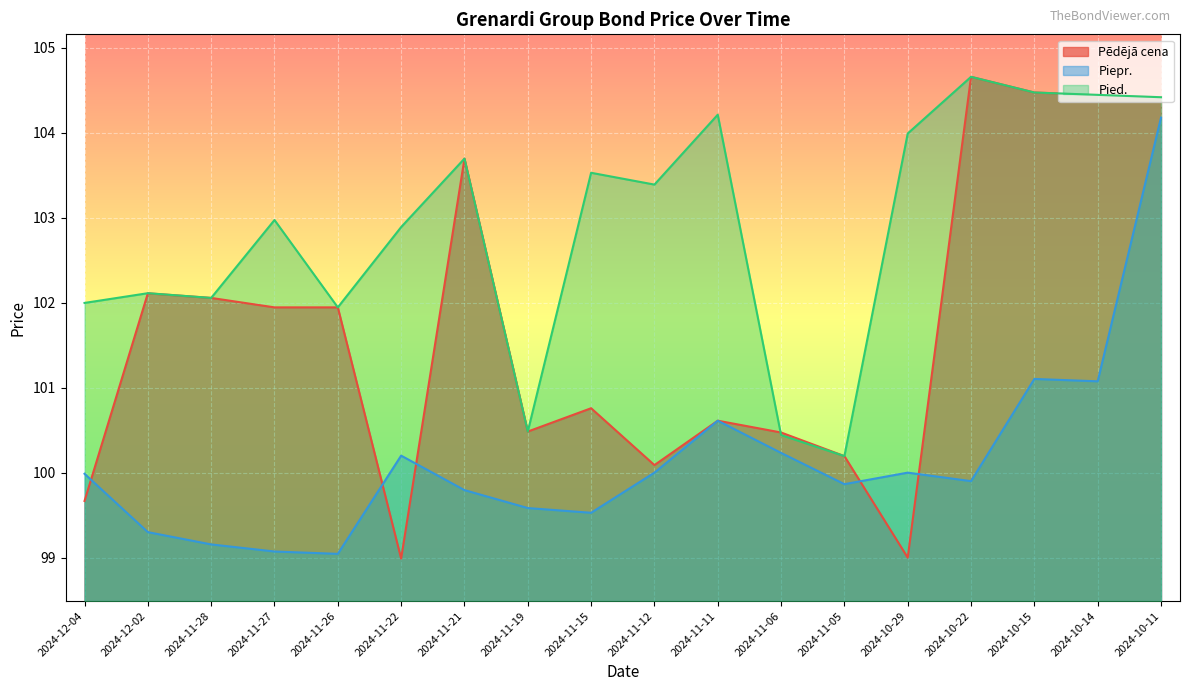

What is the difference between the second highest and second lowest values in the Pēdējā cena series?

5.5